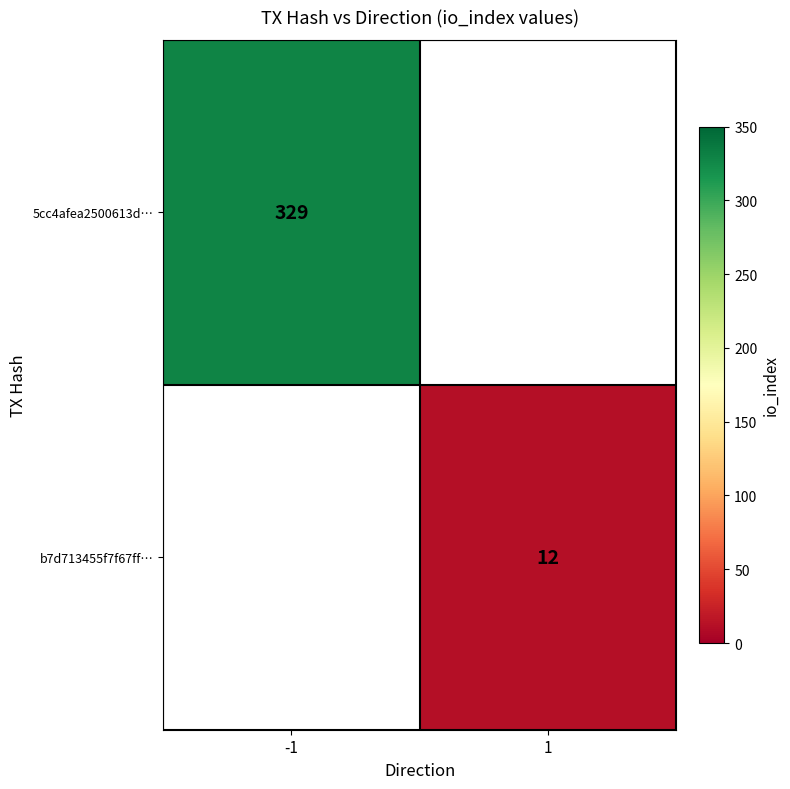

The 5cc4afea2500613d… series shows 71 at -1. True or false?

False